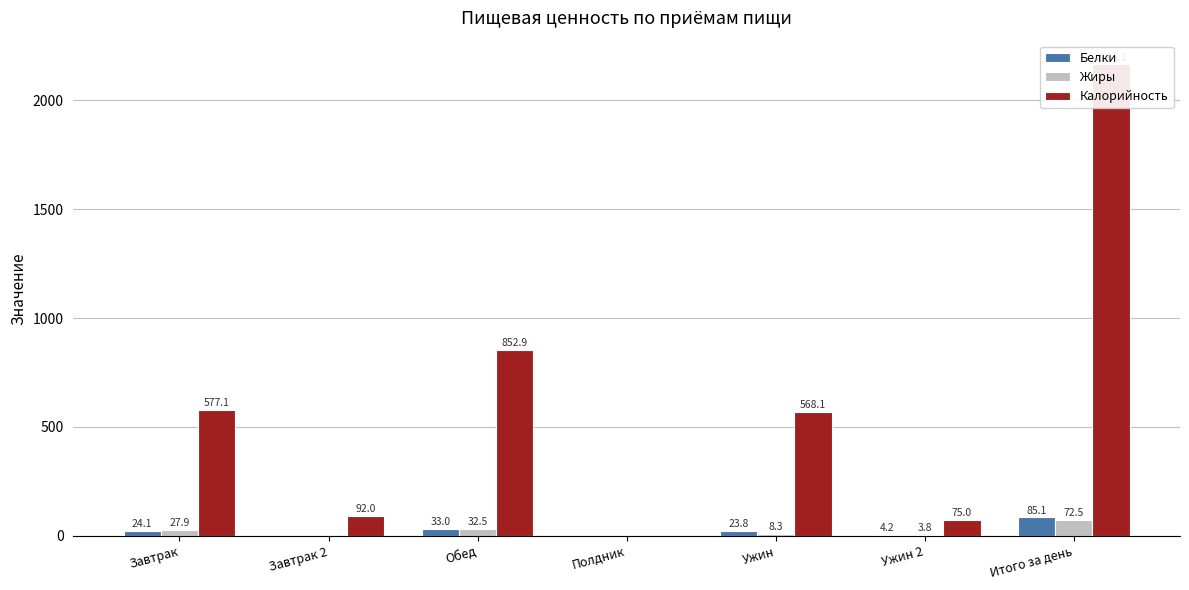

Does the chart contain stacked bars?

No